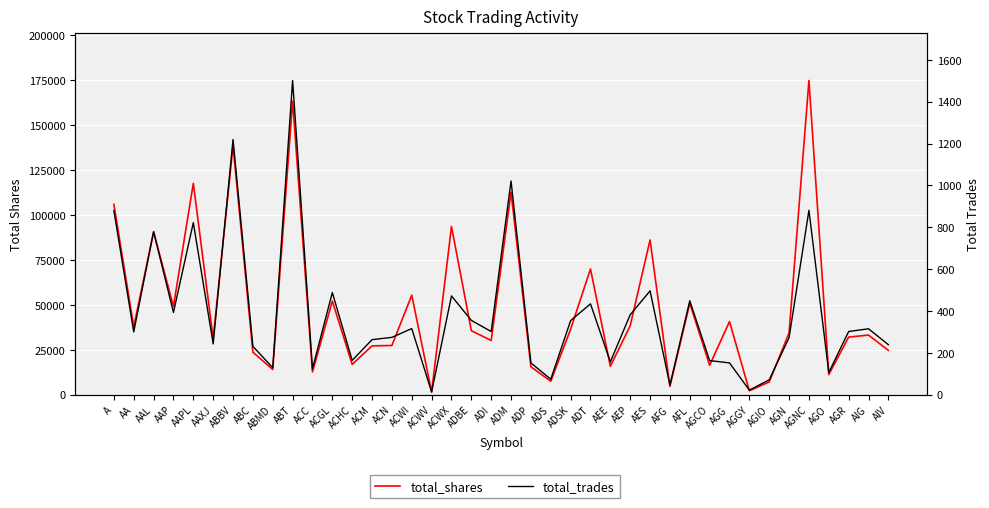

At how many categories does at least one series exceed 69469?

10